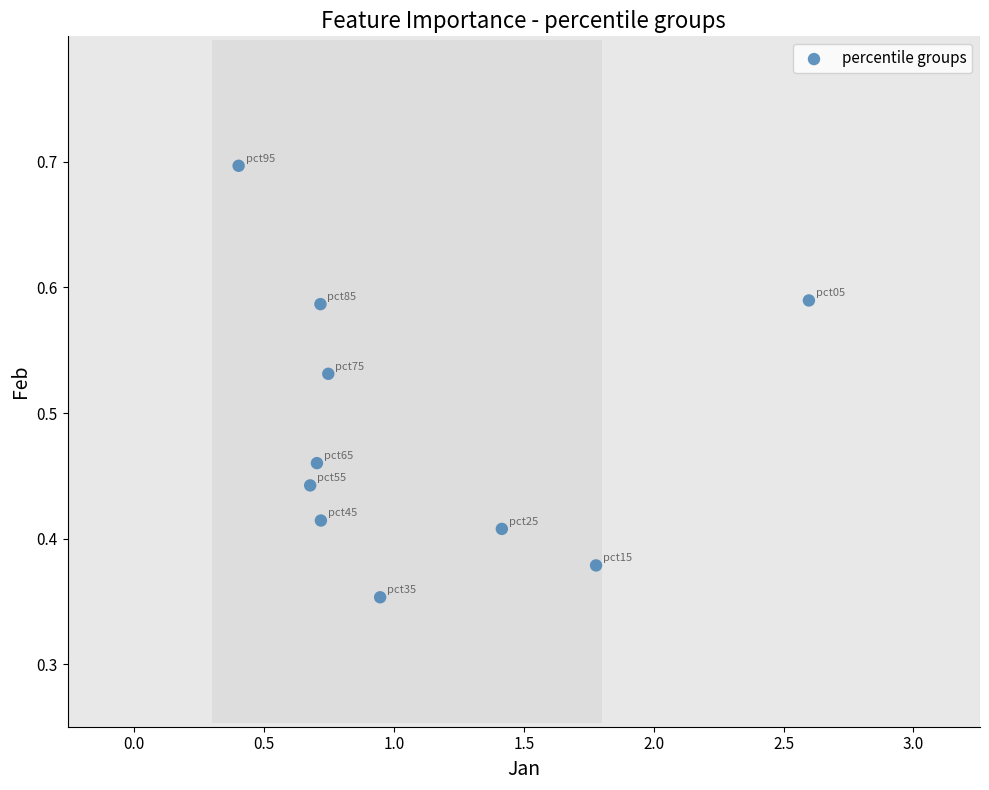

What is the average X value?

1.1